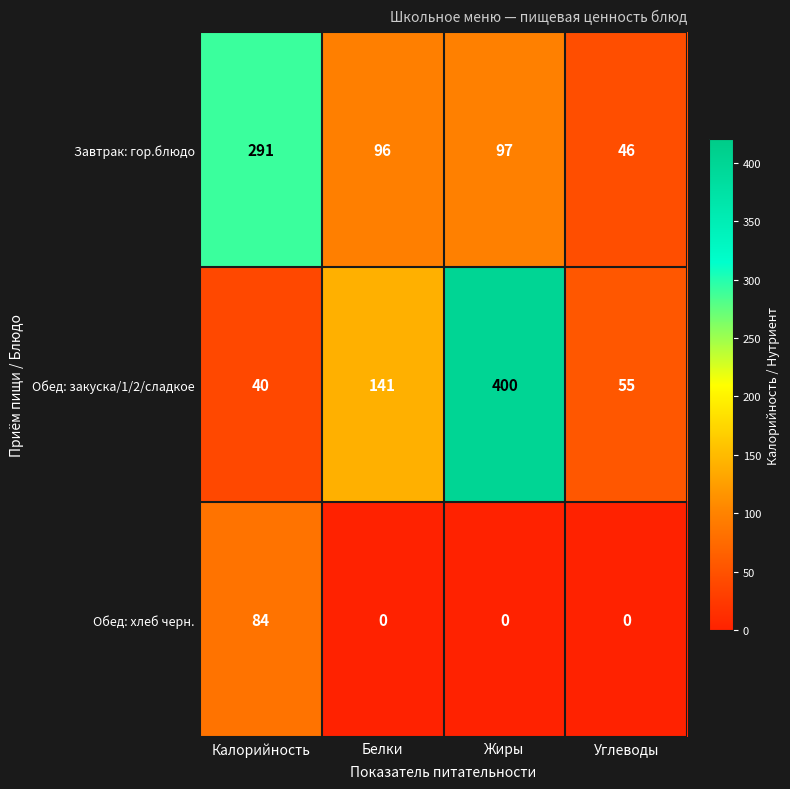

Which category has the highest value across all series?

Жиры